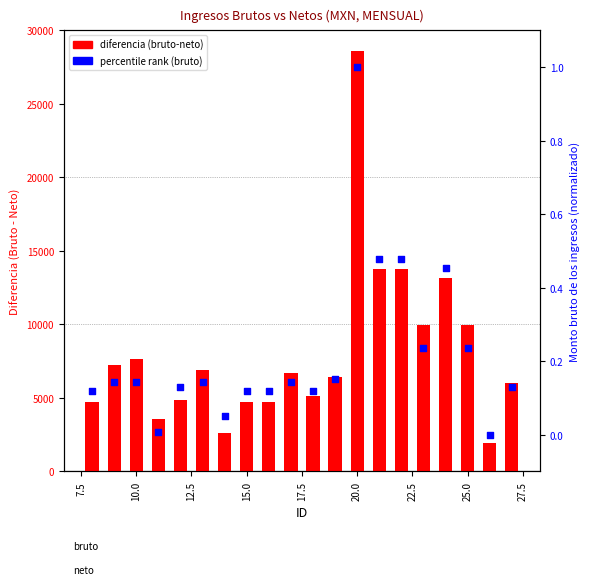

Which series reaches the maximum Y coordinate?

diferencia (bruto-neto)